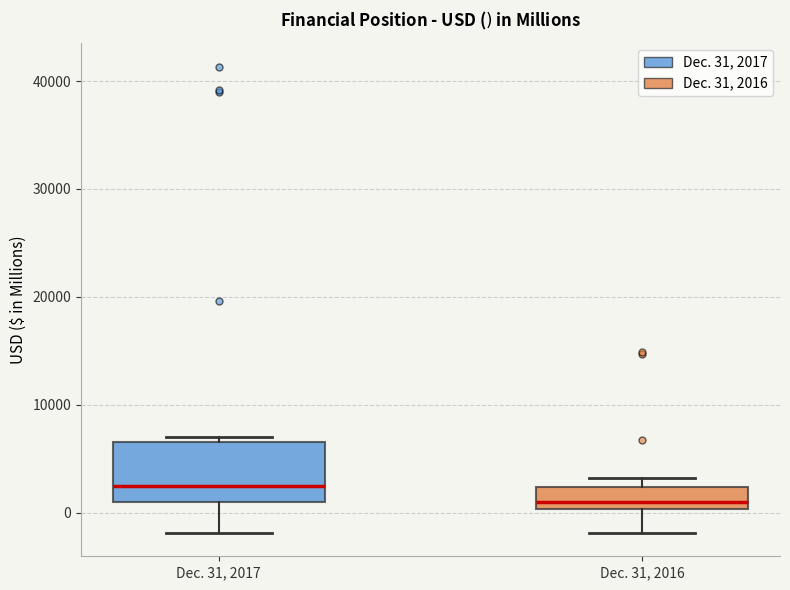

Which box has the highest median line?

Dec. 31, 2017